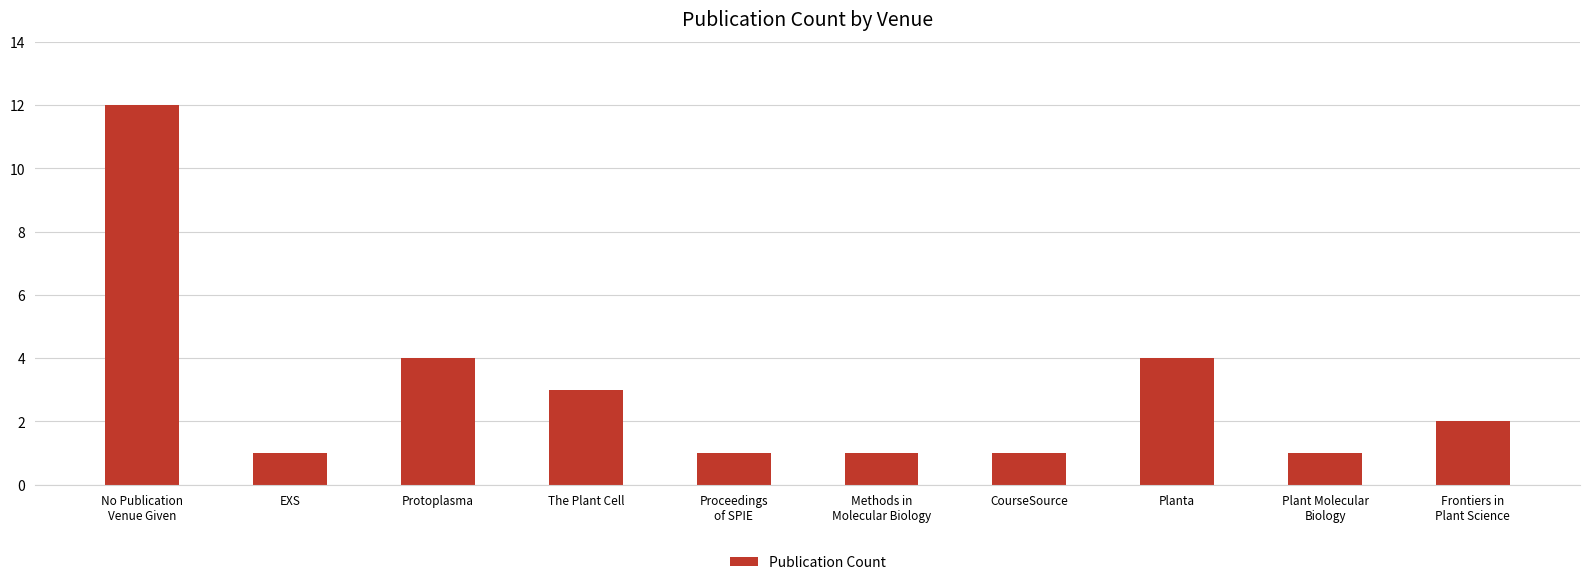

Does the chart contain stacked bars?

No